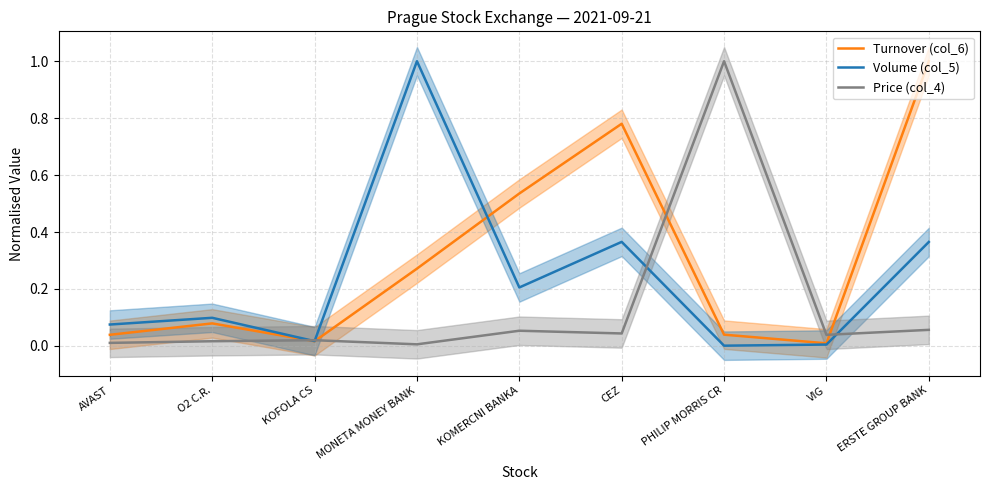

What is the difference between the highest and lowest values at KOMERCNI BANKA?

0.5